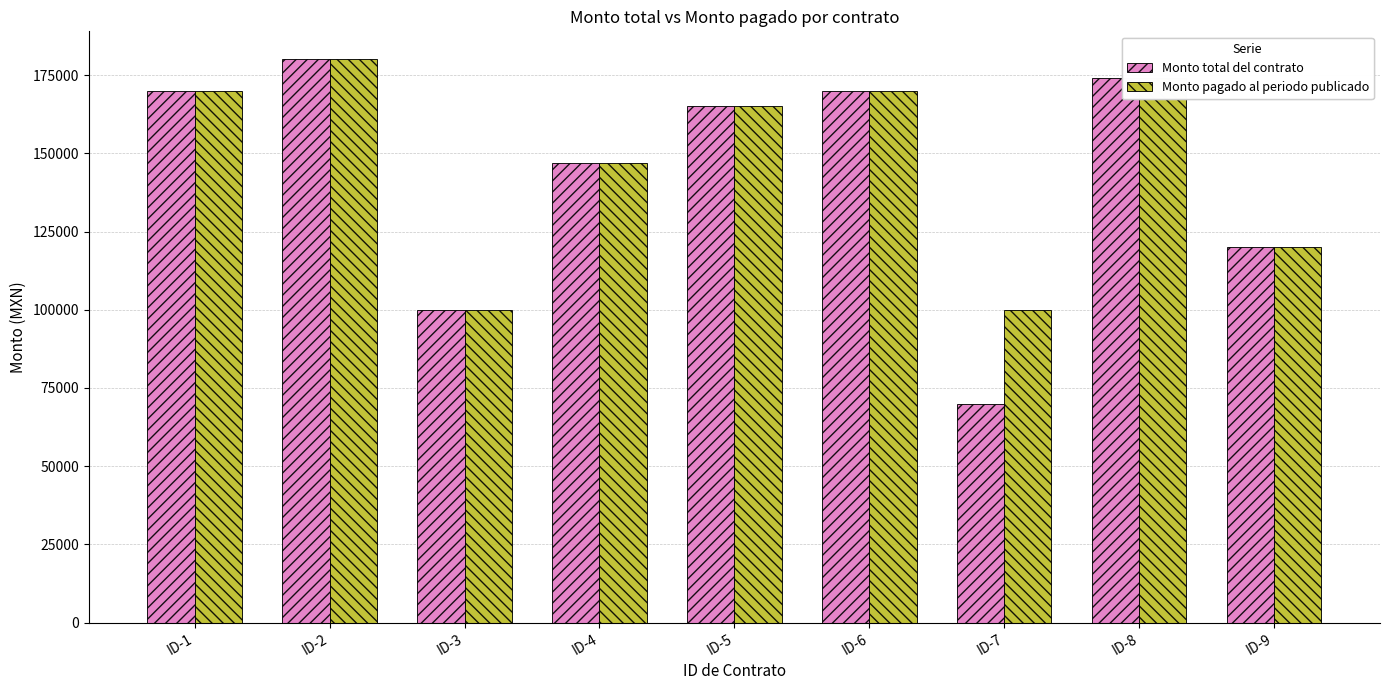

Read the Monto pagado al periodo publicado value at ID-7, to the nearest 50.

100000